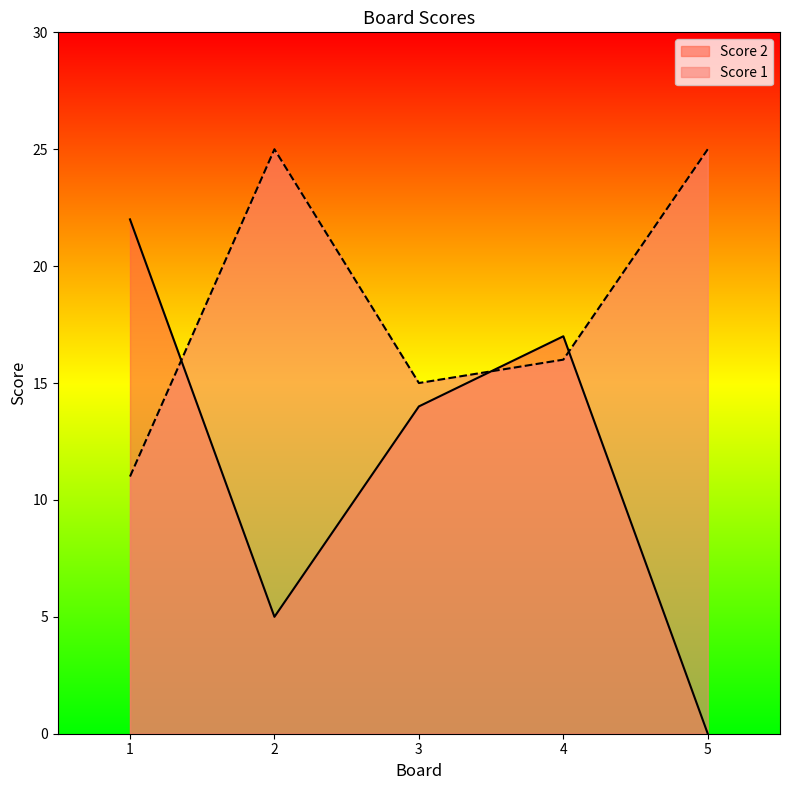

What is the value of the Score 1 point at the 5th from the left?

25